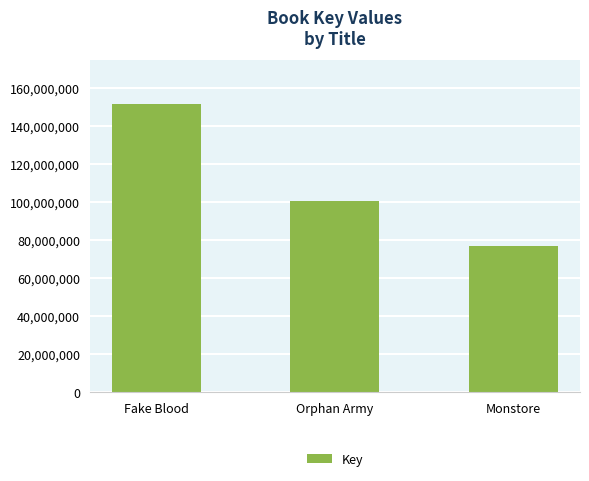

What is the label of the 2nd bar from the left?

Orphan Army